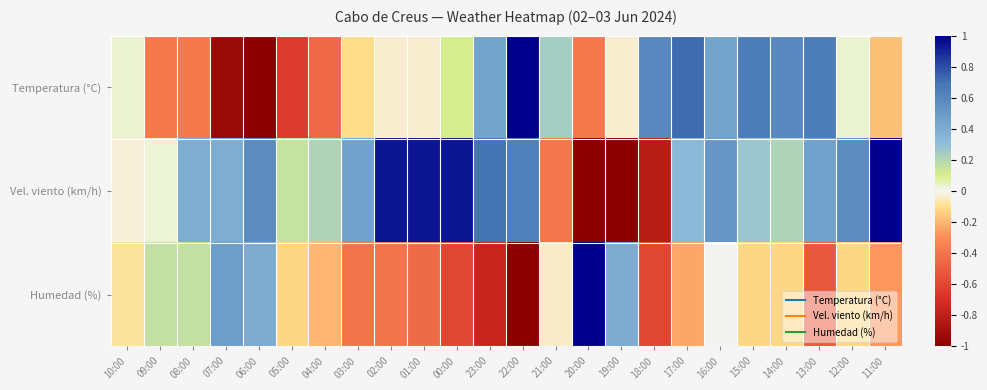

At how many categories does at least one series exceed 0?

24